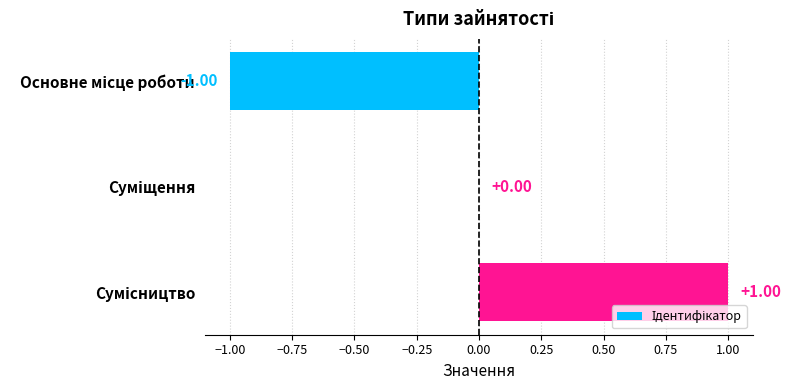

How many series are shown in this chart?

1